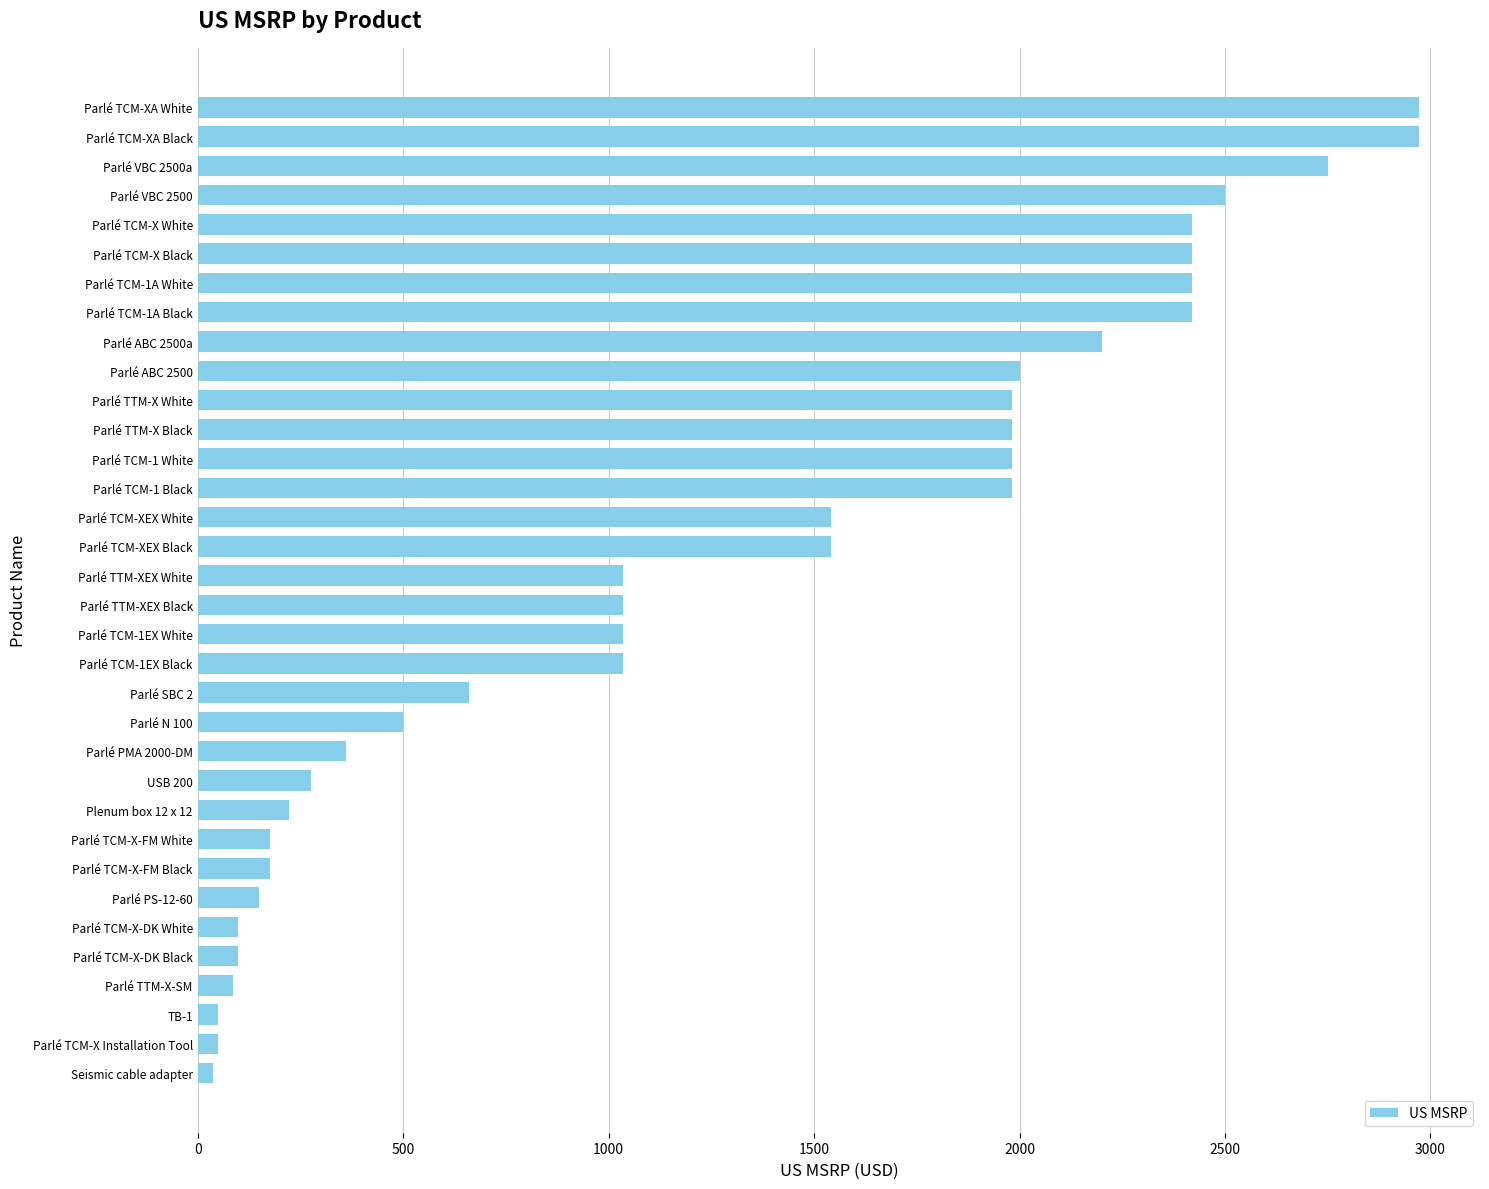

The chart shows a value of 176 at Parlé TCM-X-FM White. True or false?

True